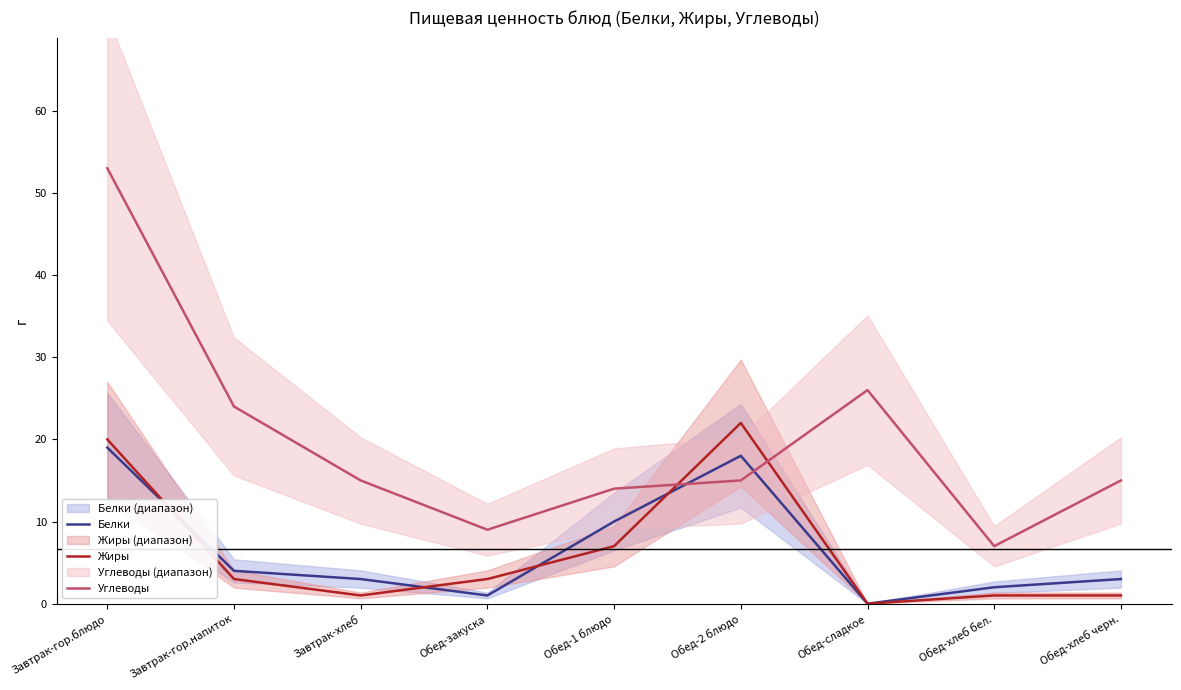

What are all the series names shown in the legend?

Белки, Жиры, Углеводы